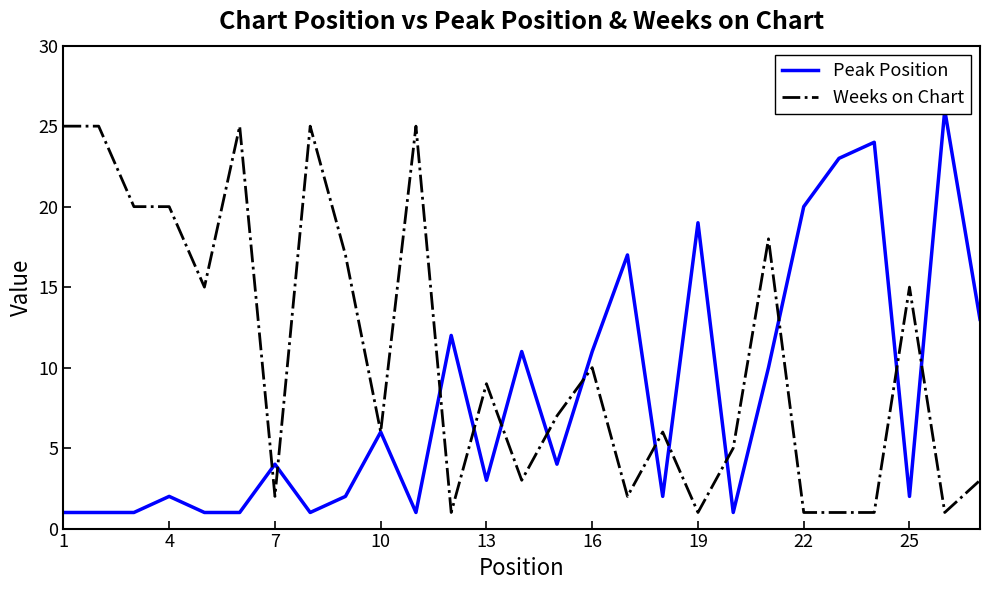

Reading left to right, transcribe all the data shown in this chart.

Peak Position: 1	1	1	2	1	1	4	1	2	6	1	12	3	11	4	11	17	2	19	1	10	20	23	24	2	26	13
Weeks on Chart: 25	25	20	20	15	25	2	25	17	6	25	1	9	3	7	10	2	6	1	5	18	1	1	1	15	1	3